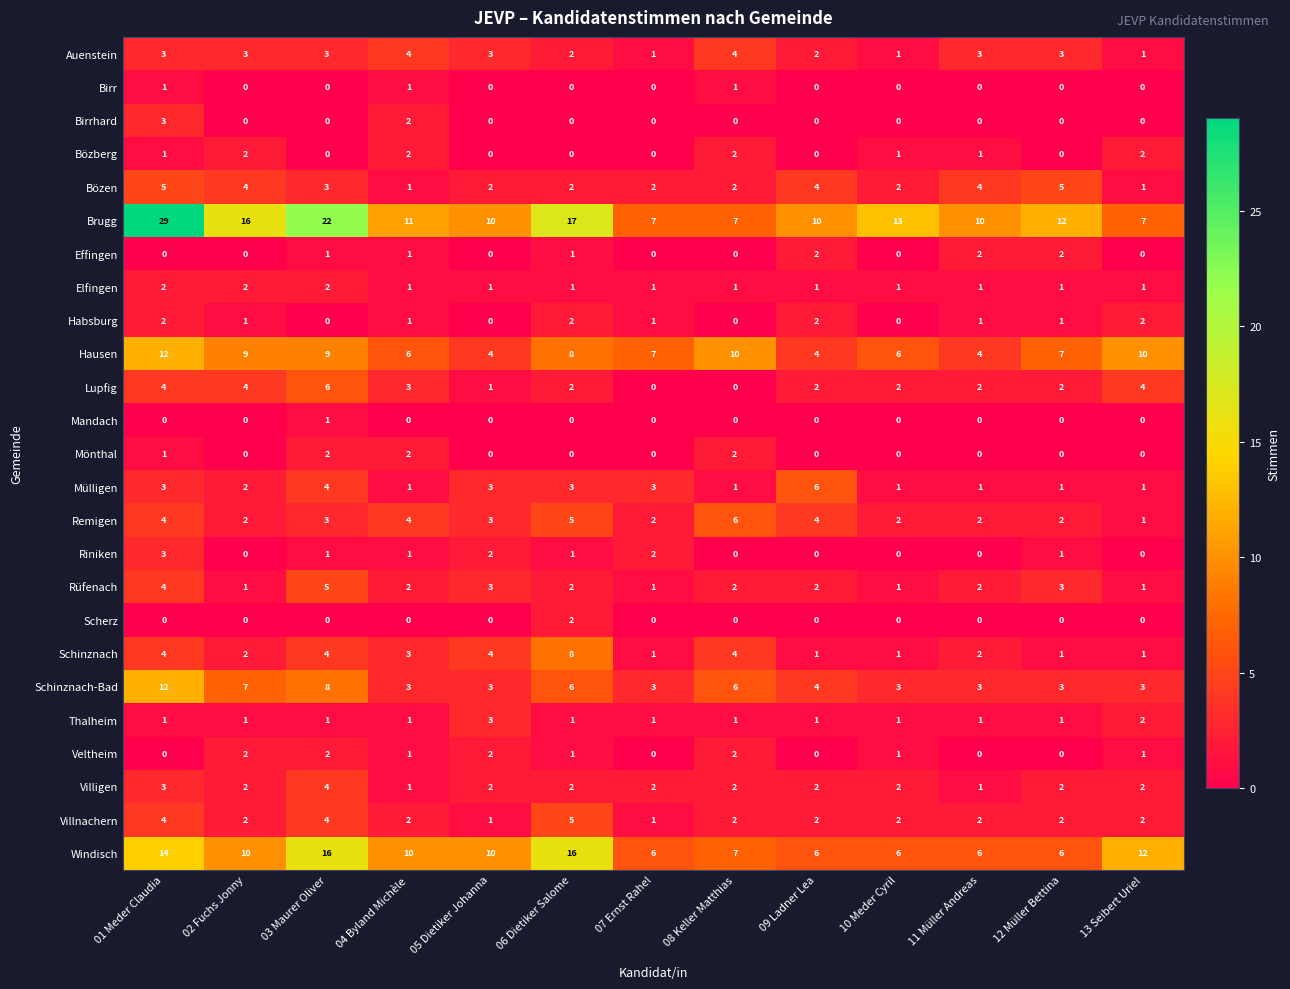

At which category does the chart reach its peak across all series?

01 Meder Claudia